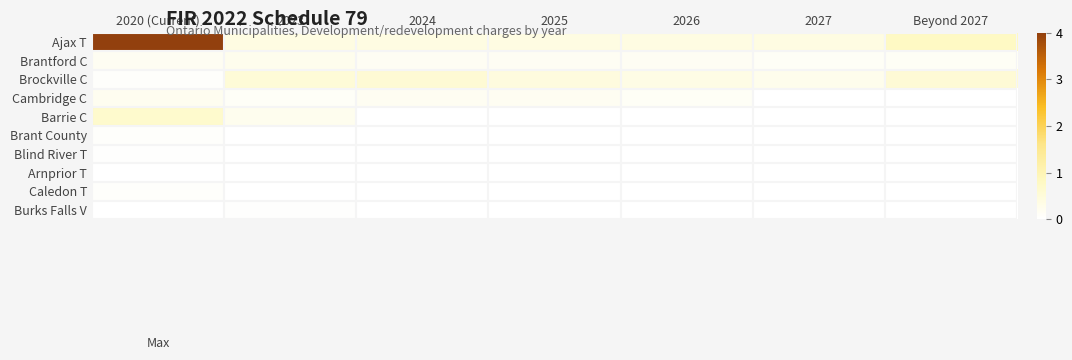

Which series has the largest range (max minus min)?

Ajax T